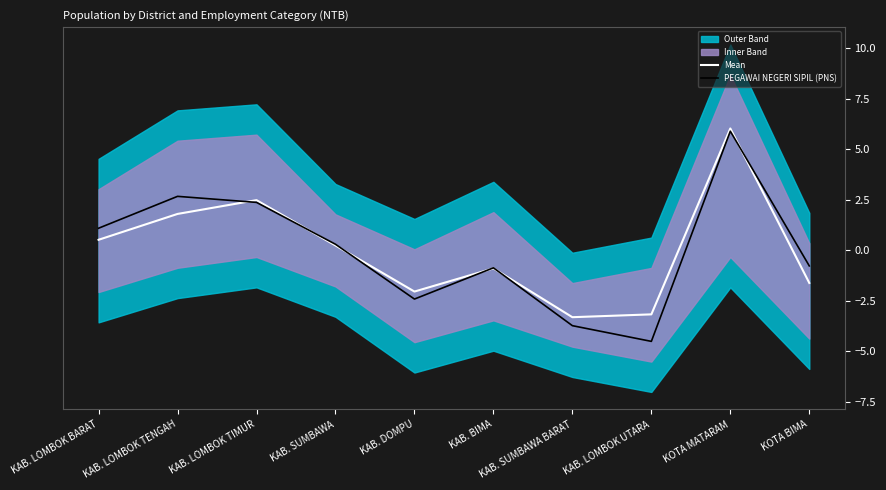

At KAB. SUMBAWA, list the series in order from smallest to largest.

Mean, PEGAWAI NEGERI SIPIL (PNS)